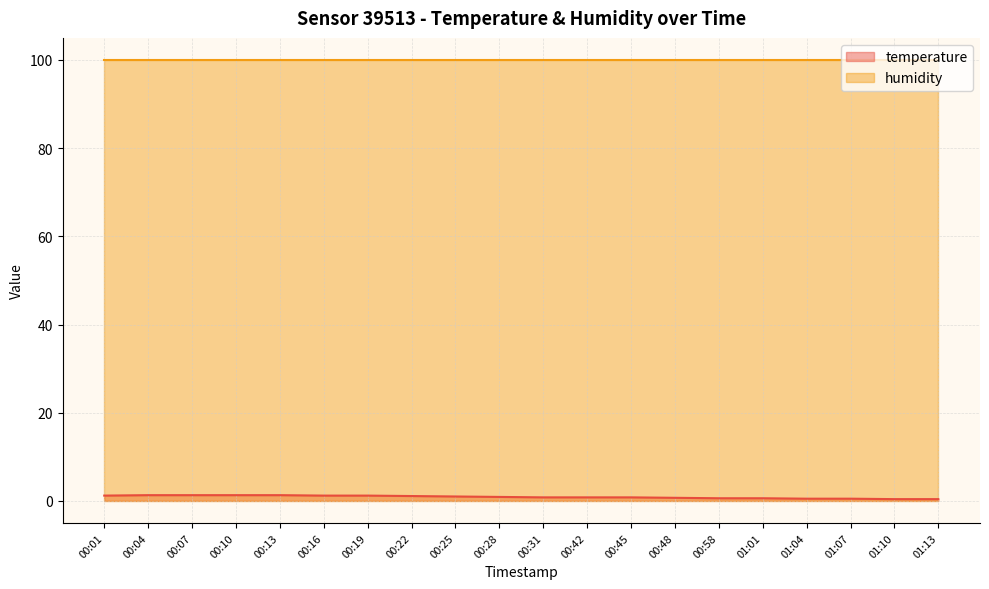

How many values are between 0 and 1?

12